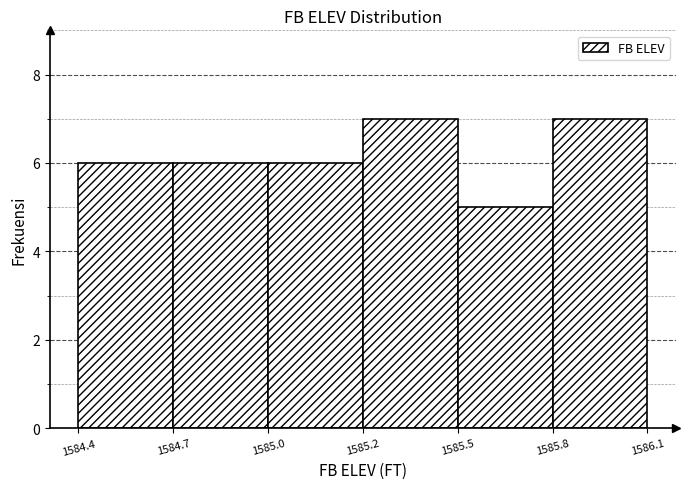

Reading left to right, transcribe all the data shown in this chart.

1584.4=6	1584.7=6	1585.0=6	1585.2=7	1585.5=5	1585.8=7